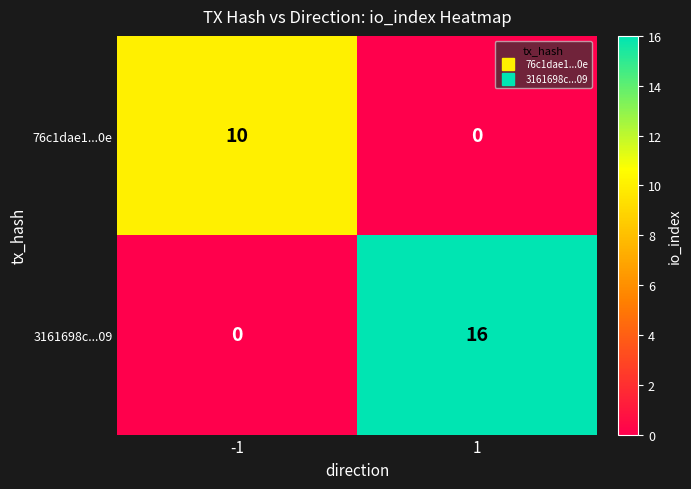

How many values in the 3161698c...09 series are below 16?

1